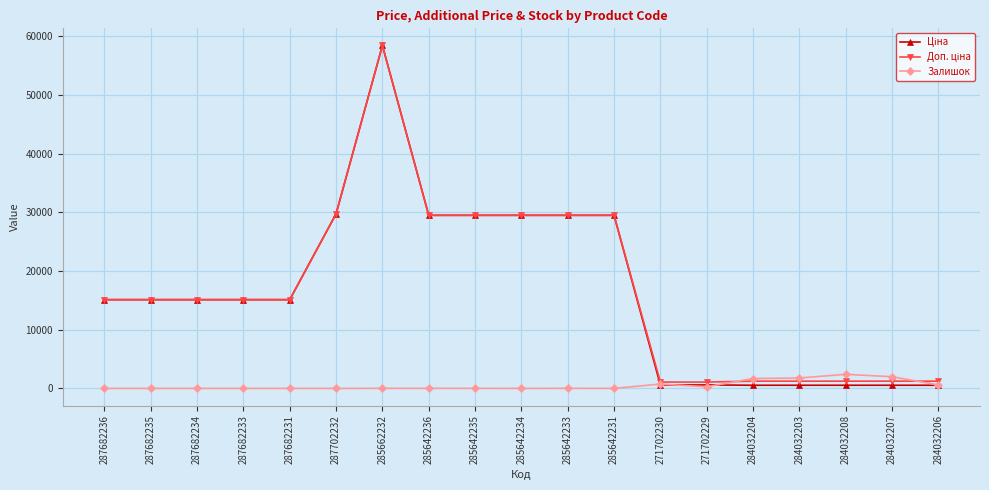

What is the maximum value for Залишок?

2400.0